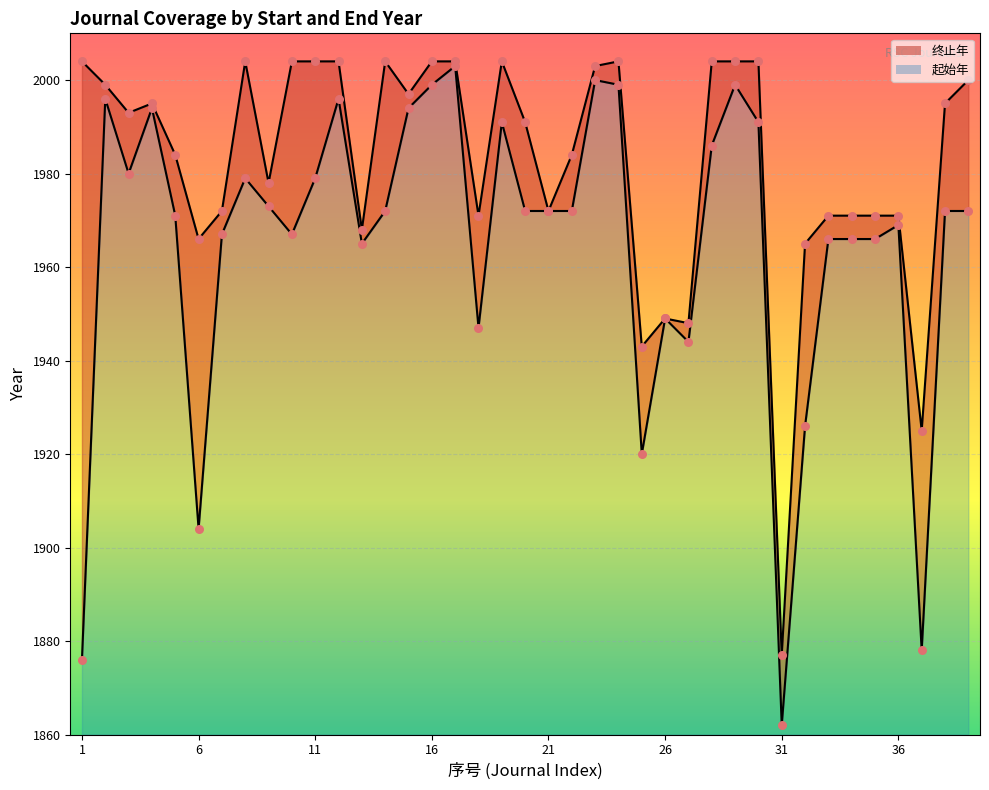

Is the value of 起始年 at 21 greater than the value of 终止年 at 21?

No